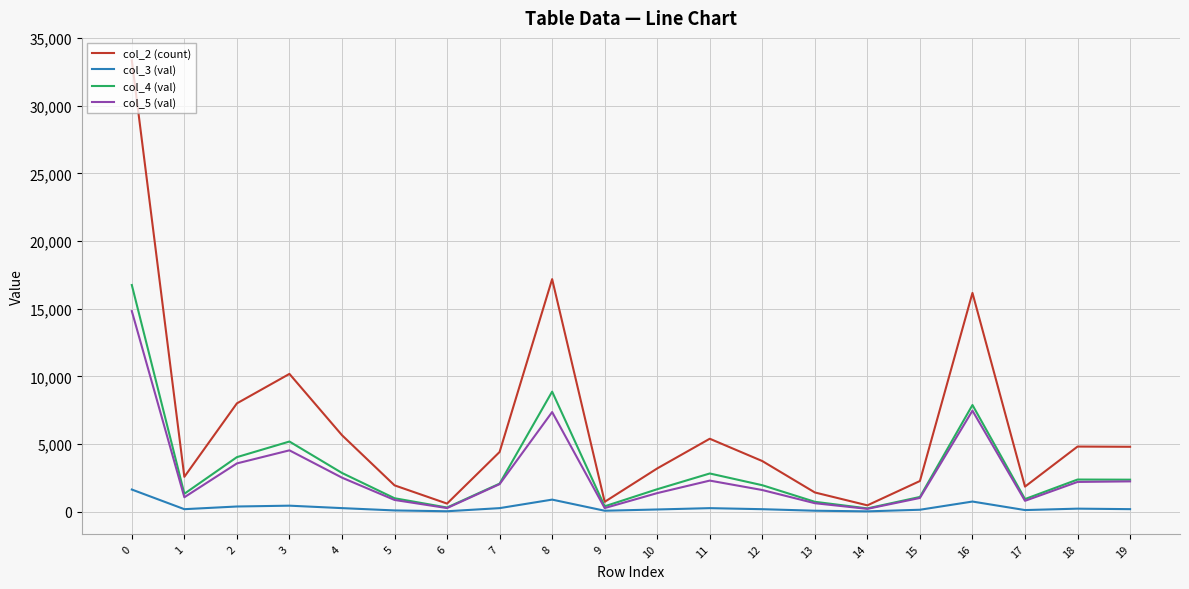

Rank the series by their maximum value, from lowest to highest.

col_3 (val), col_5 (val), col_4 (val), col_2 (count)